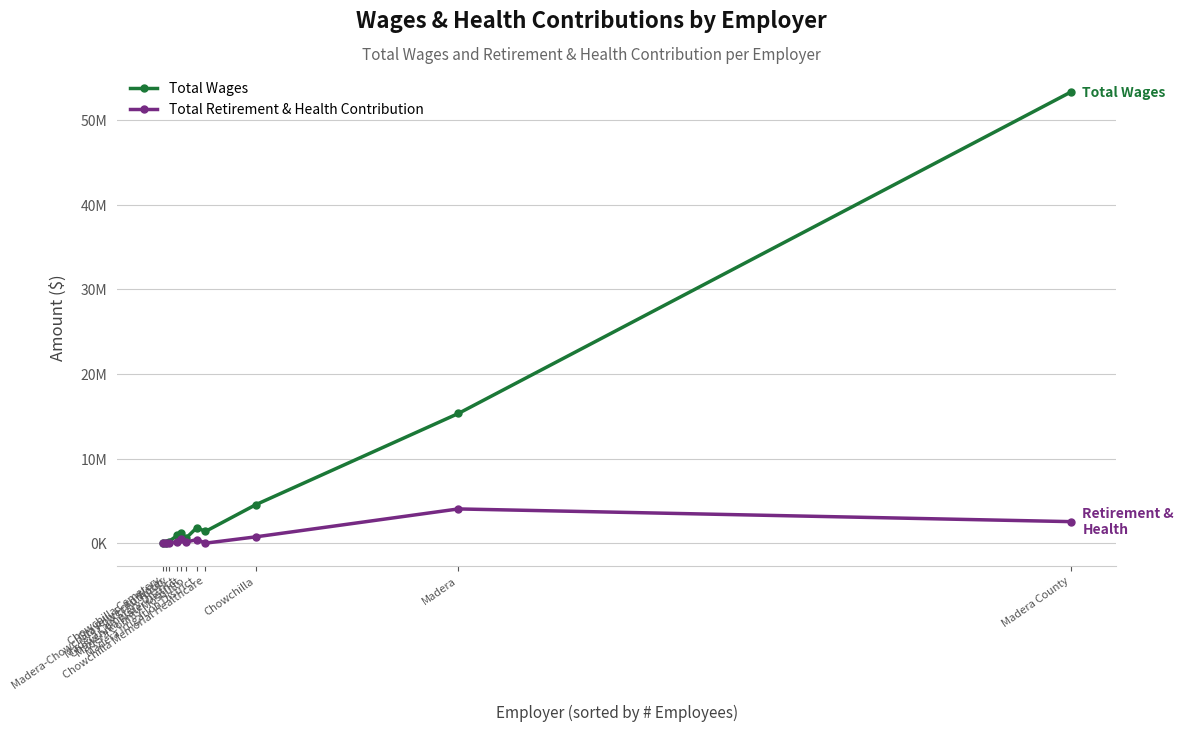

At which label is Total Retirement & Health Contribution closest to 2027232?

Madera County